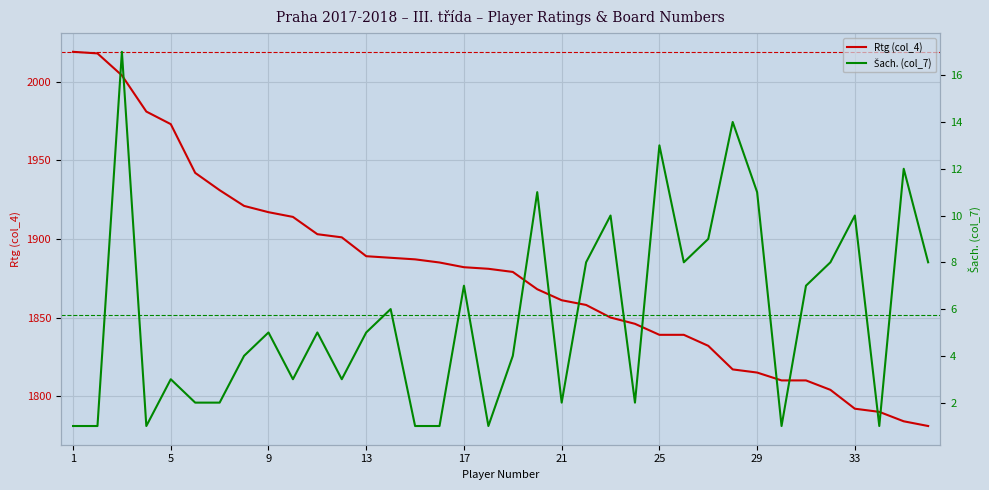

What is the lowest value of the Rtg (col_4) series?

1781